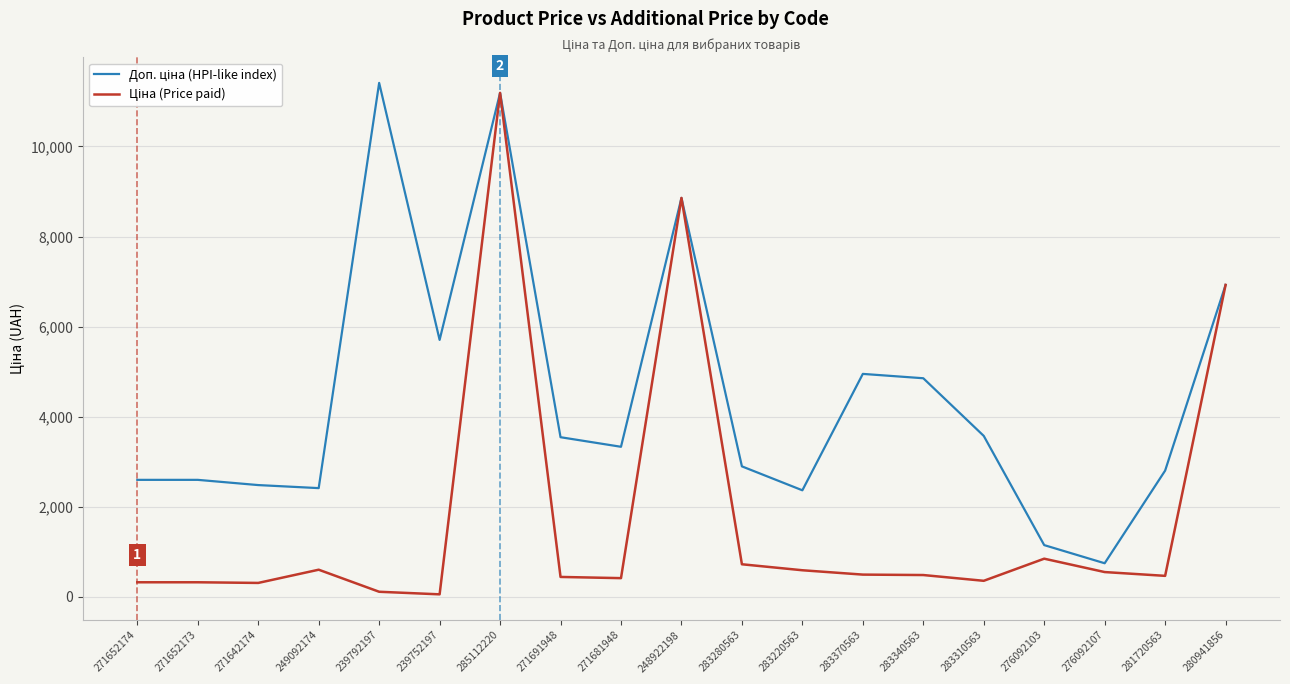

What is the difference between the highest and lowest values at 283220563?

1774.9